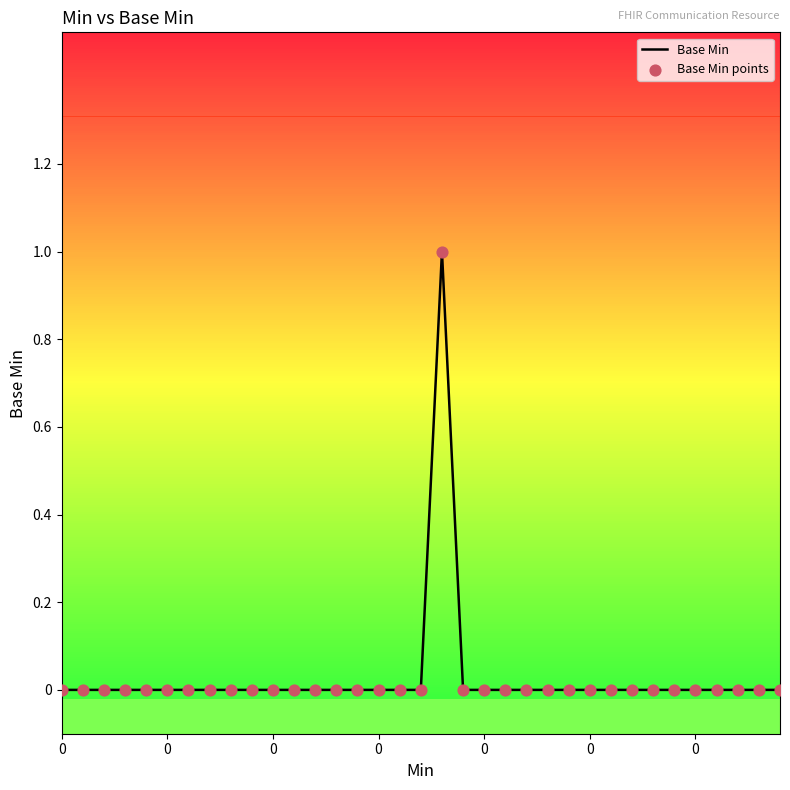

Does the chart have visible grid lines?

No